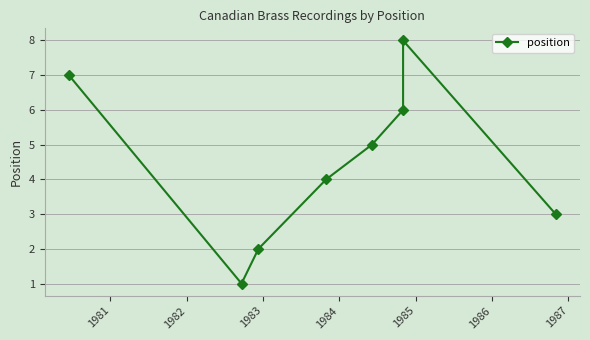

What is the value of the 1st point from the left?

7